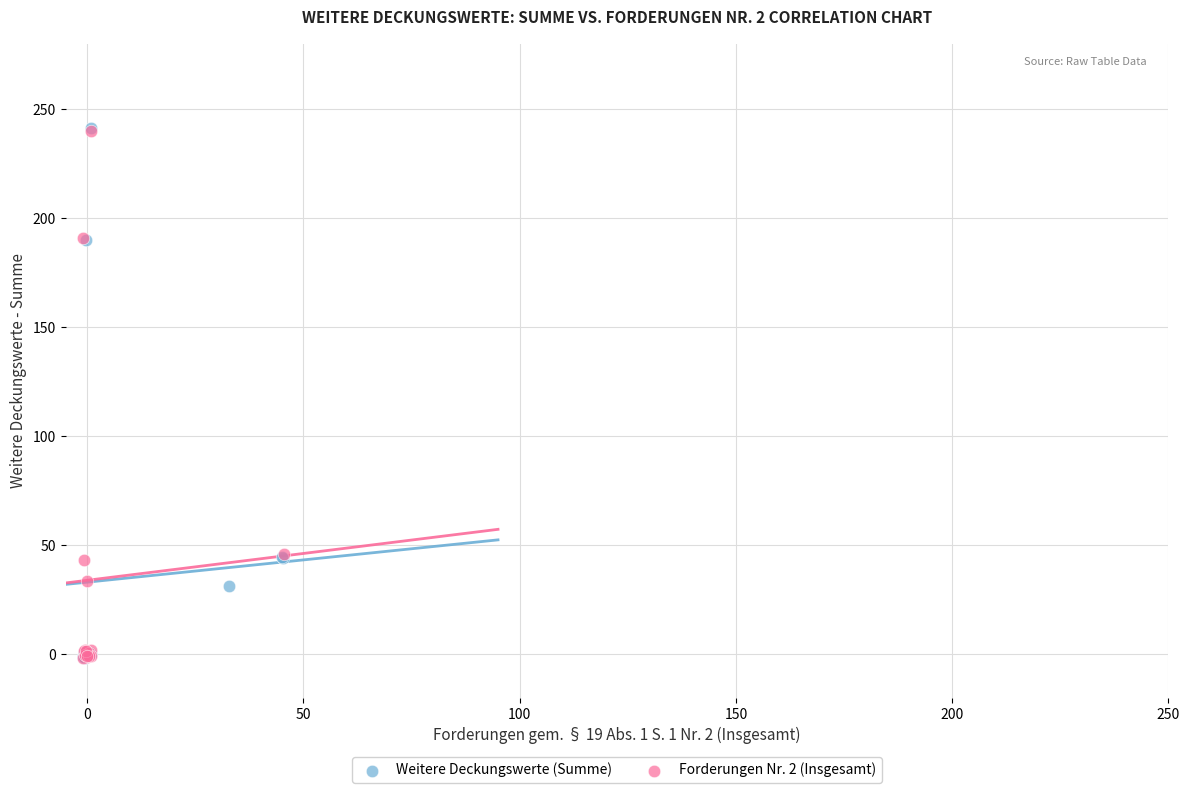

What are all the series names shown in the legend?

Weitere Deckungswerte (Summe), Forderungen Nr. 2 (Insgesamt)